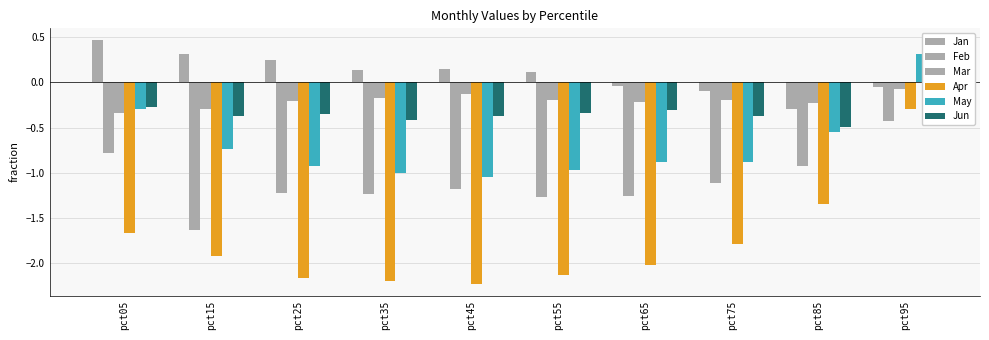

What is the difference between the second highest and minimum values in the Jun series?

0.2